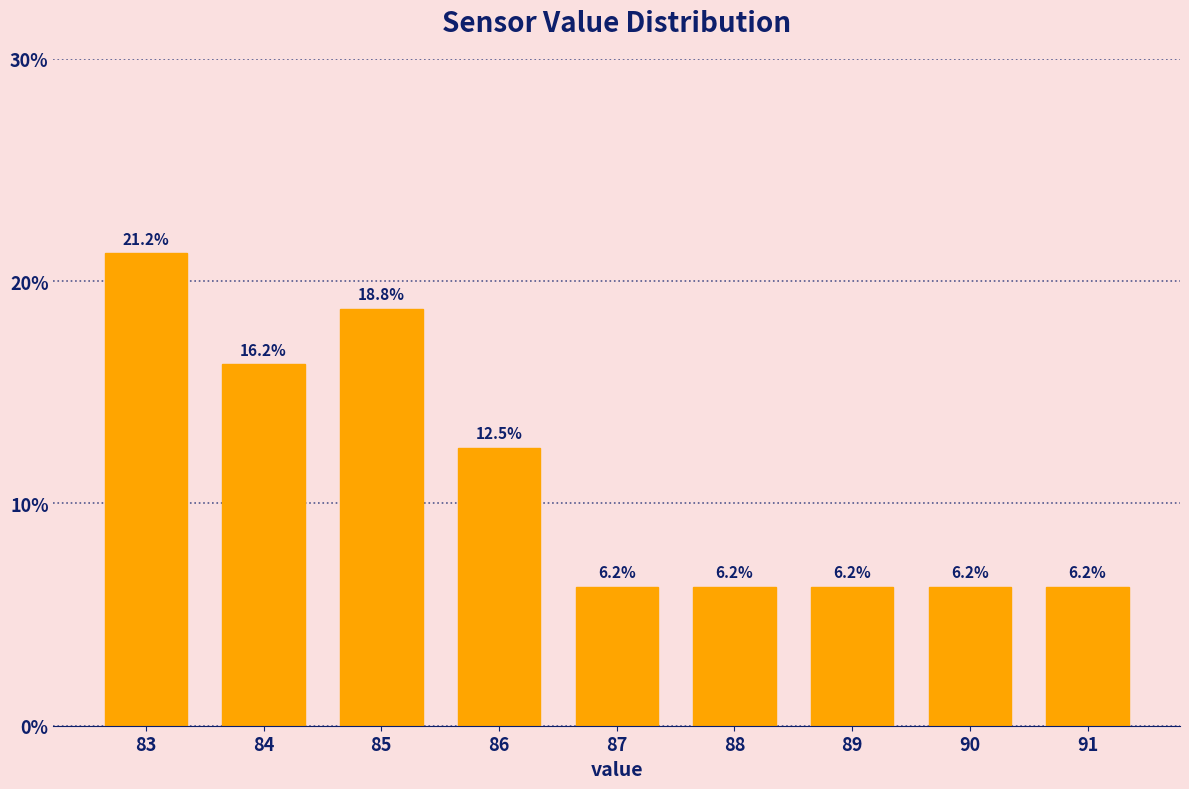

At which category does the chart reach its peak across all series?

83